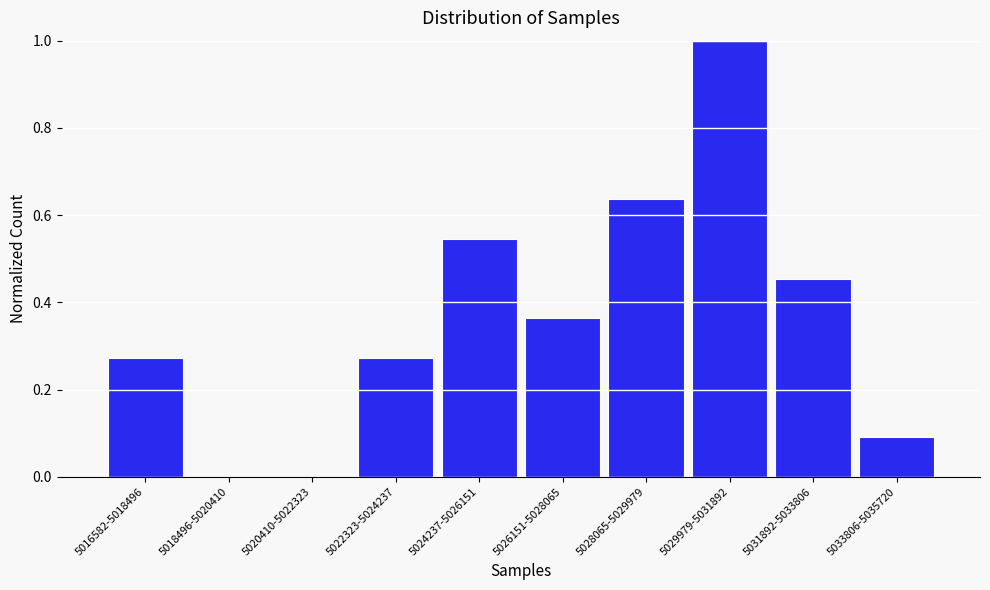

Which has a higher value, 5033806-5035720 or 5016582-5018496?

5016582-5018496